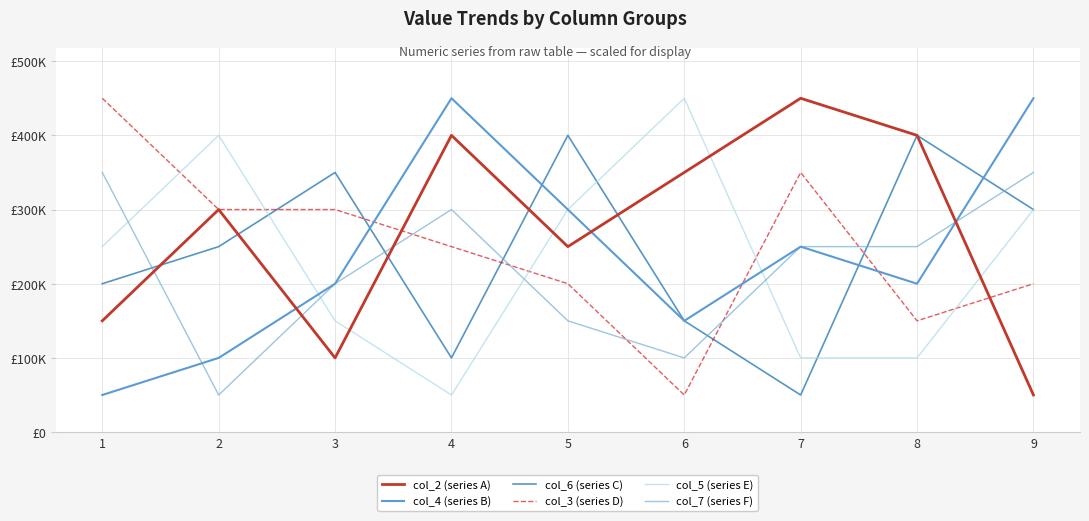

Is this an area chart (filled region under the line)?

No